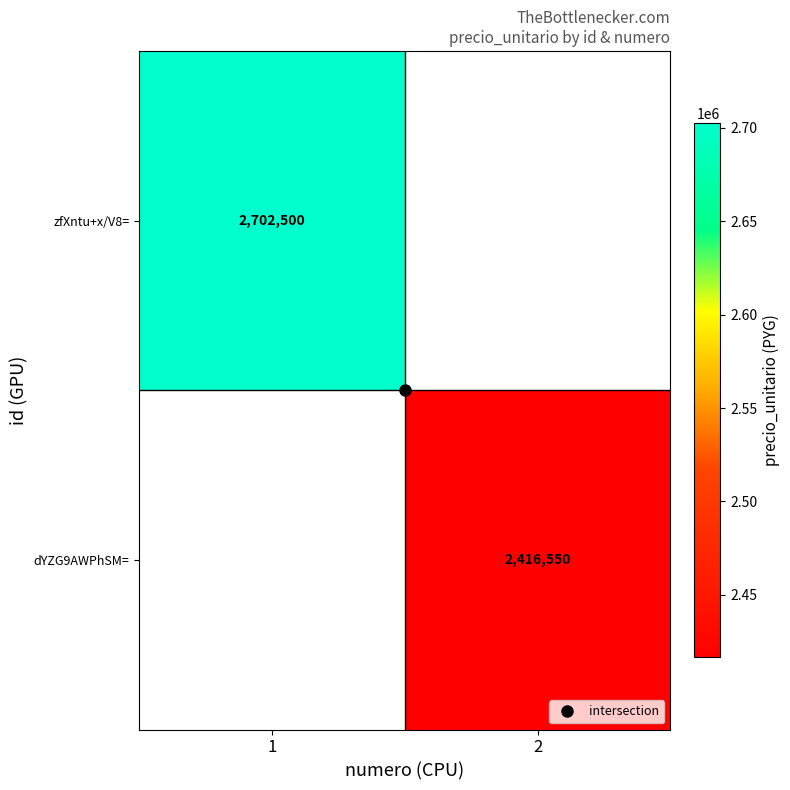

At how many categories does at least one series exceed 2655165?

1